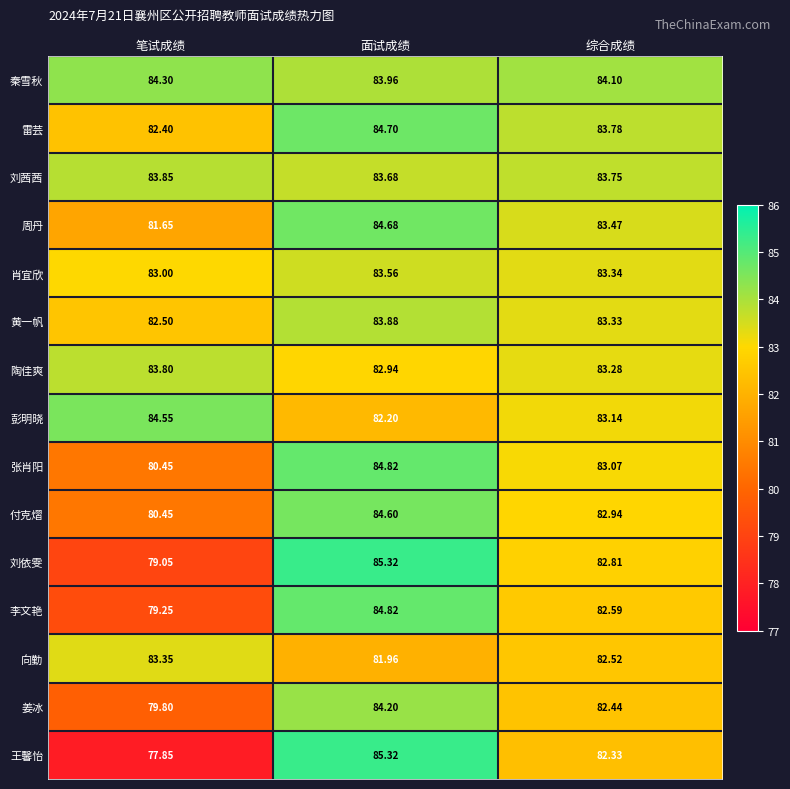

How many distinct data groups are displayed?

15